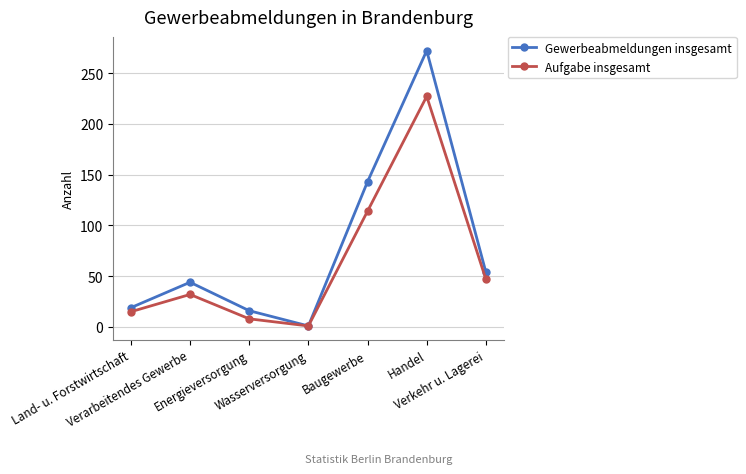

Where is the first local minimum for Aufgabe insgesamt?

Wasserversorgung